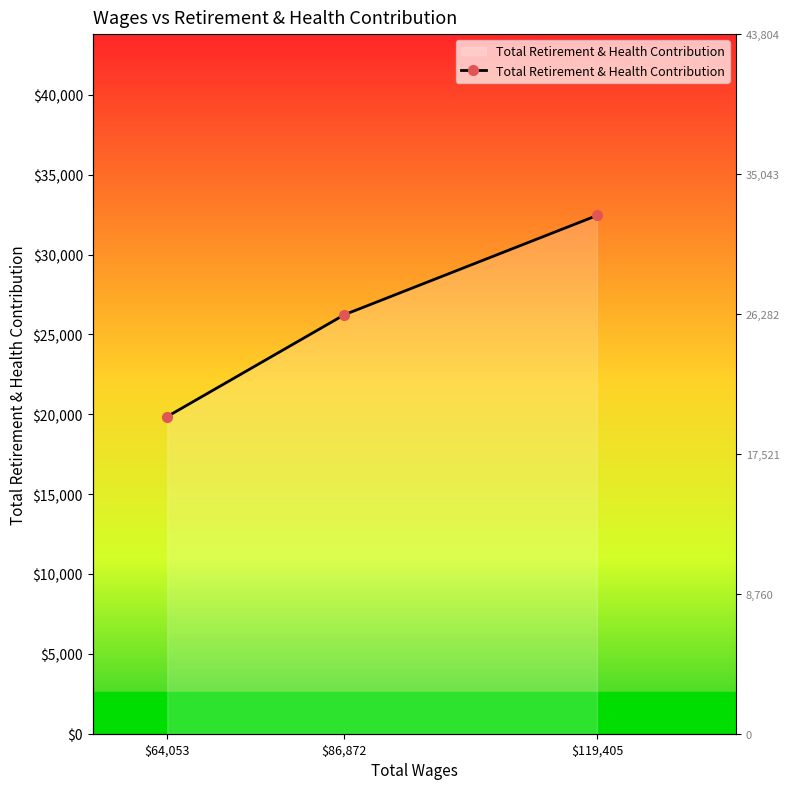

Count the values in the range 19859 to 32448.

3